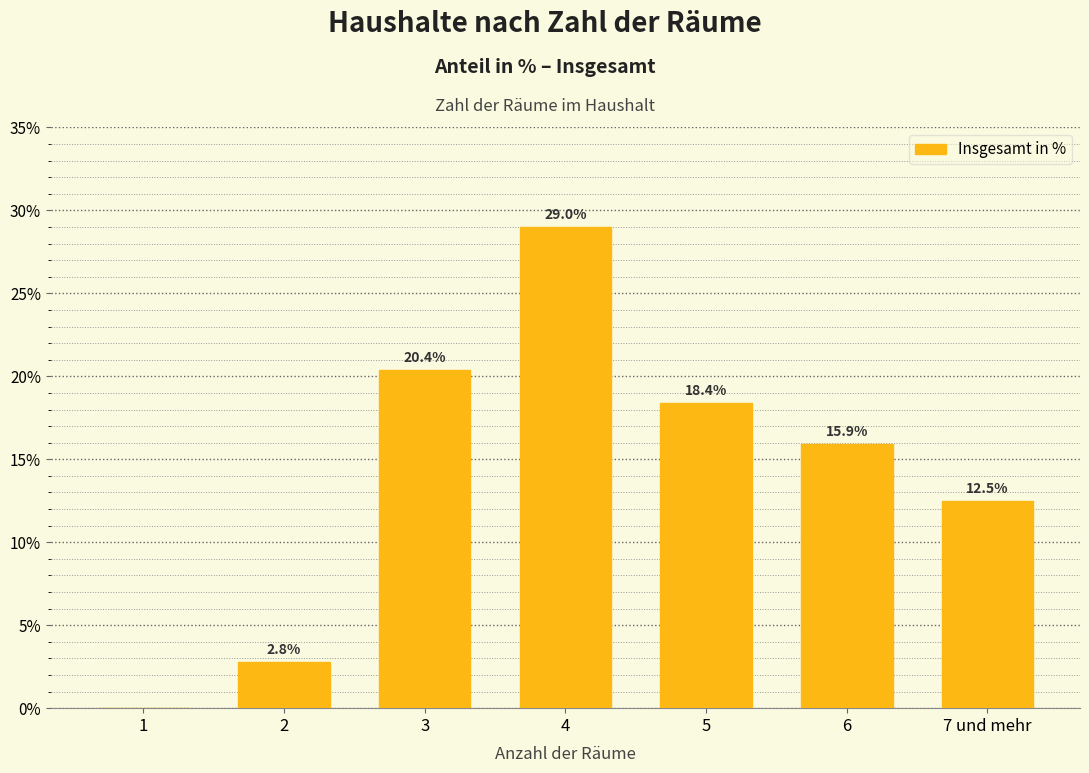

Reading left to right, list all the values displayed in this chart.

1=0.0	2=2.8	3=20.4	4=29.0	5=18.4	6=15.9	7 und mehr=12.5